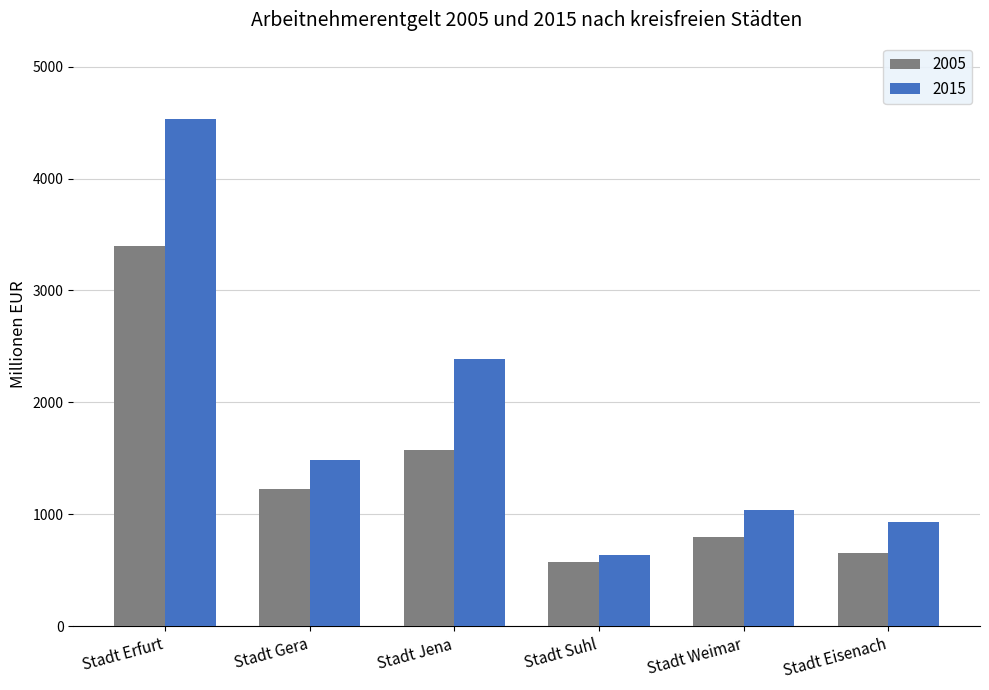

How many groups of bars are there?

6